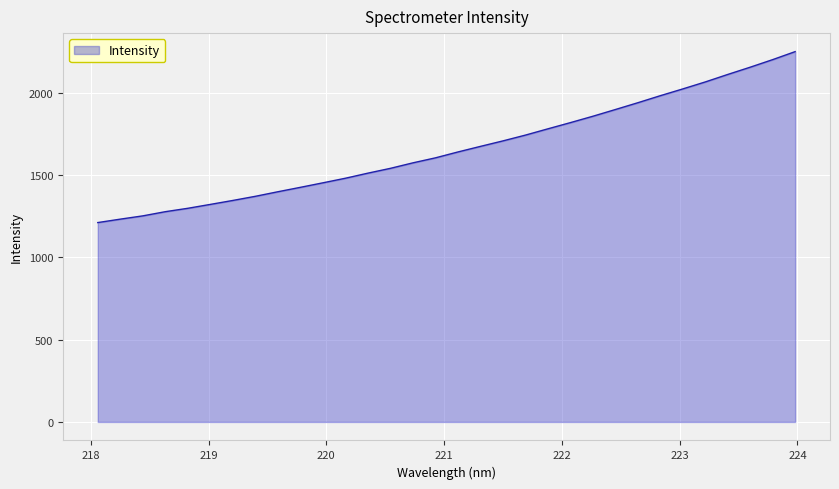

What is the maximum value shown in the chart?

2250.7